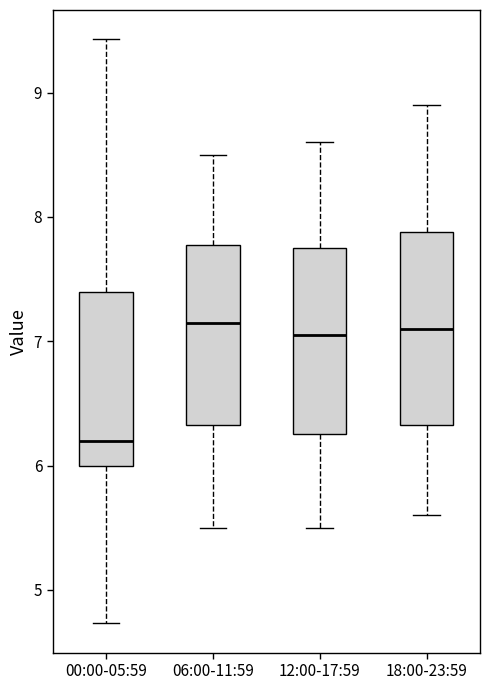

Reading left to right, read every box against the y-axis: the position of its median line, the range the box covers, and the ends of its whiskers. The values are not printed on the chart, so give them approximately, as read against the axis.

00:00-05:59: median 6.2, box 6.0 to 7.4, whiskers 4.7 to 9.4
06:00-11:59: median 7.2, box 6.3 to 7.8, whiskers 5.5 to 8.5
12:00-17:59: median 7.1, box 6.3 to 7.8, whiskers 5.5 to 8.6
18:00-23:59: median 7.1, box 6.3 to 7.9, whiskers 5.6 to 8.9